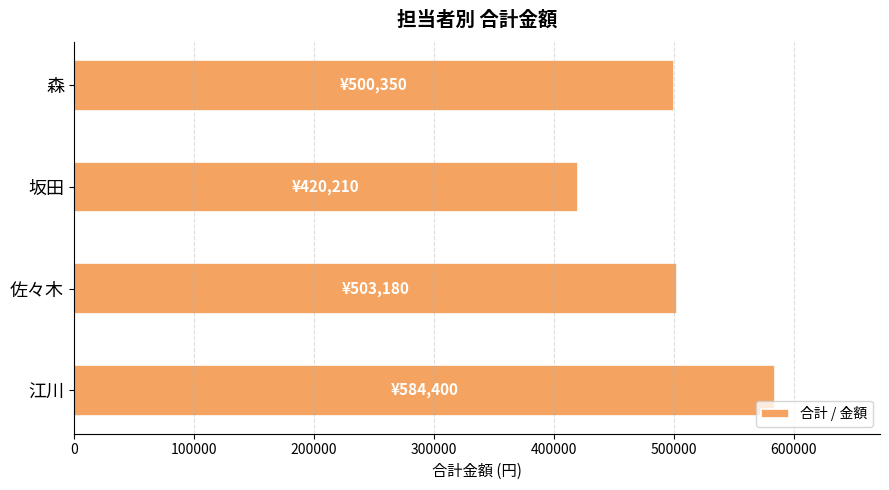

How many distinct data groups are displayed?

1